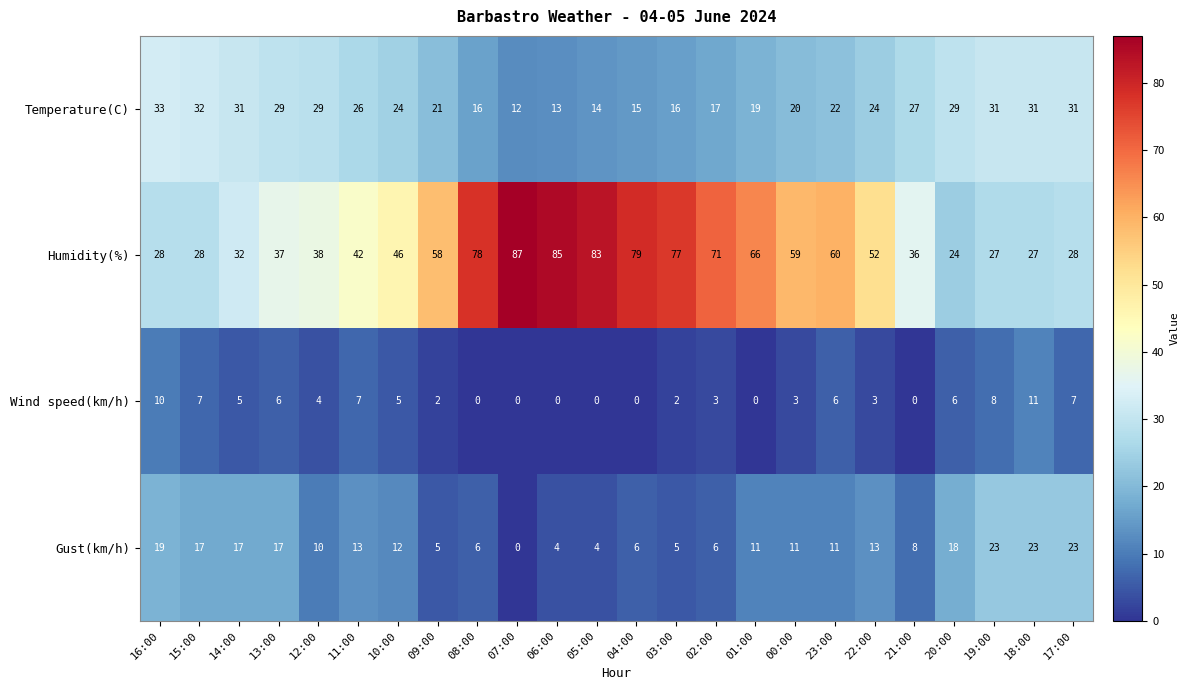

The value of Temperature(C) at 15:00 is 32. True or false?

True